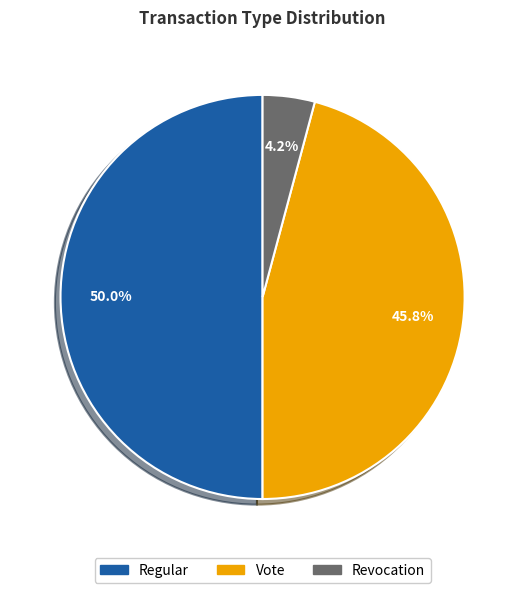

To the nearest percent, what portion does Revocation represent?

4%